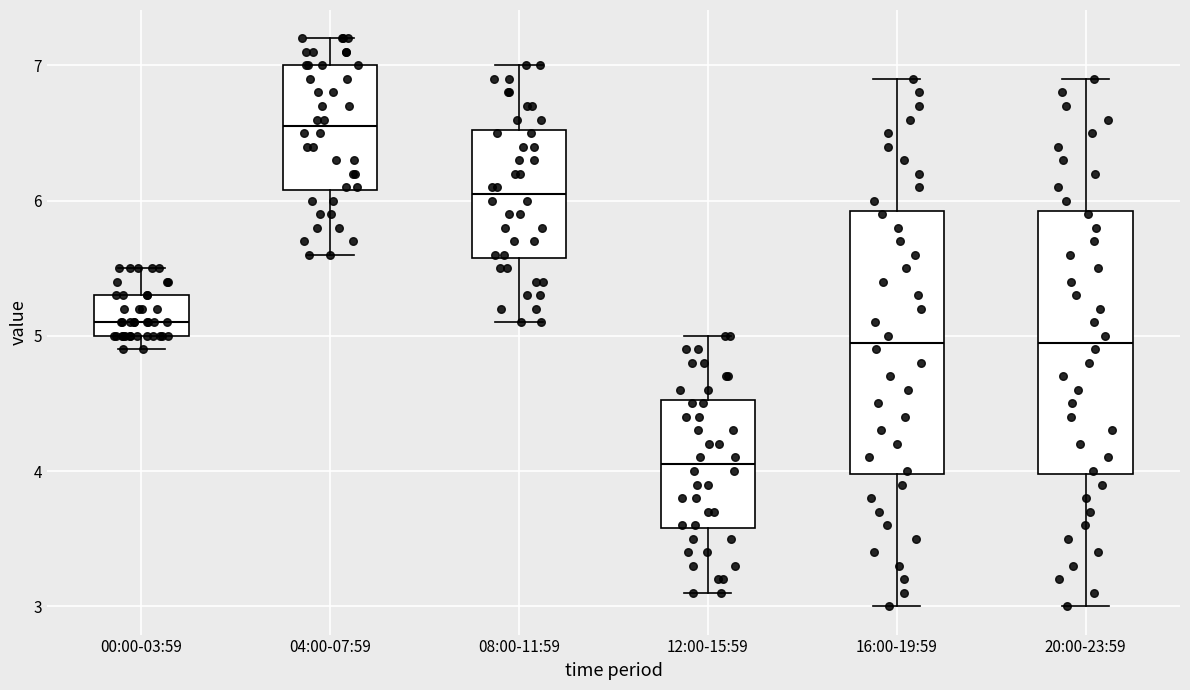

Reading left to right, transcribe this box plot: for each box, give where its median line is, the range the box spans, and where its two whiskers end, as read against the y-axis. The values are not printed on the chart, so give them approximately, as read against the axis.

00:00-03:59: median 5.1, box 5.0 to 5.3, whiskers 4.9 to 5.5
04:00-07:59: median 6.6, box 6.1 to 7.0, whiskers 5.6 to 7.2
08:00-11:59: median 6.1, box 5.6 to 6.5, whiskers 5.1 to 7.0
12:00-15:59: median 4.1, box 3.6 to 4.5, whiskers 3.1 to 5.0
16:00-19:59: median 5.0, box 4.0 to 5.9, whiskers 3.0 to 6.9
20:00-23:59: median 5.0, box 4.0 to 5.9, whiskers 3.0 to 6.9